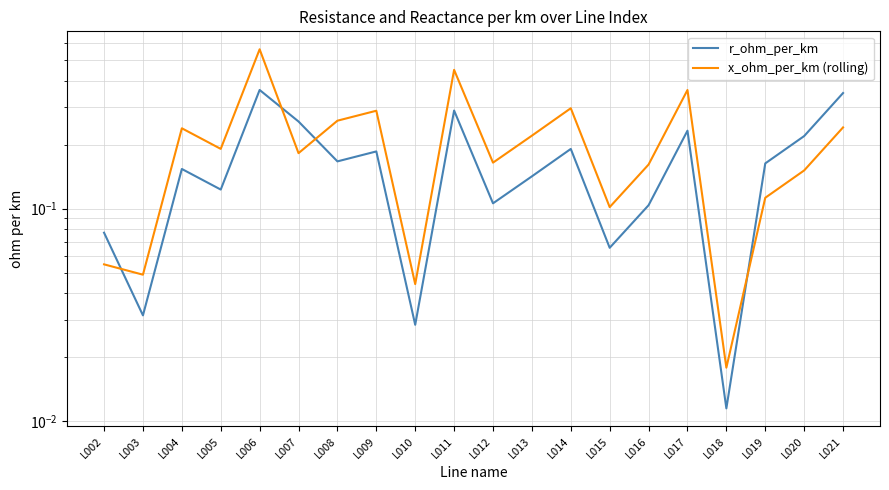

At which label does r_ohm_per_km reach its peak?

L006